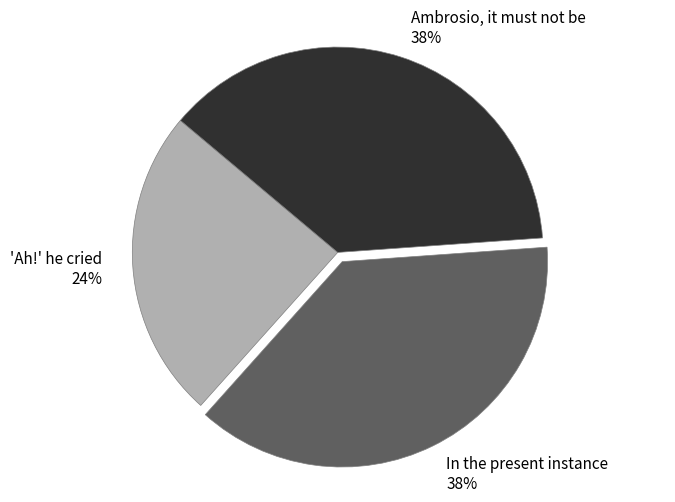

Which slice is the smallest?

'Ah!' he cried